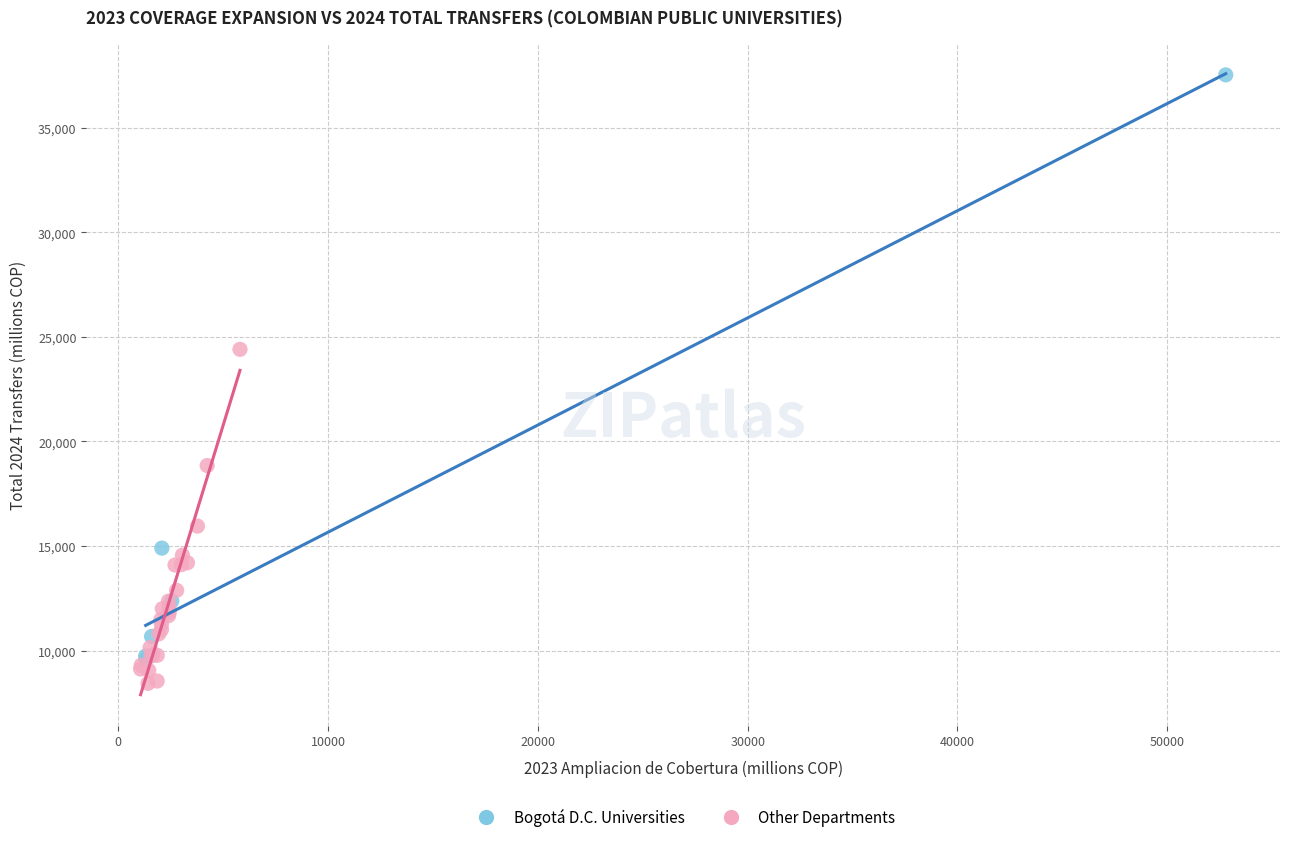

Which series reaches the maximum Y coordinate?

Bogotá D.C. Universities